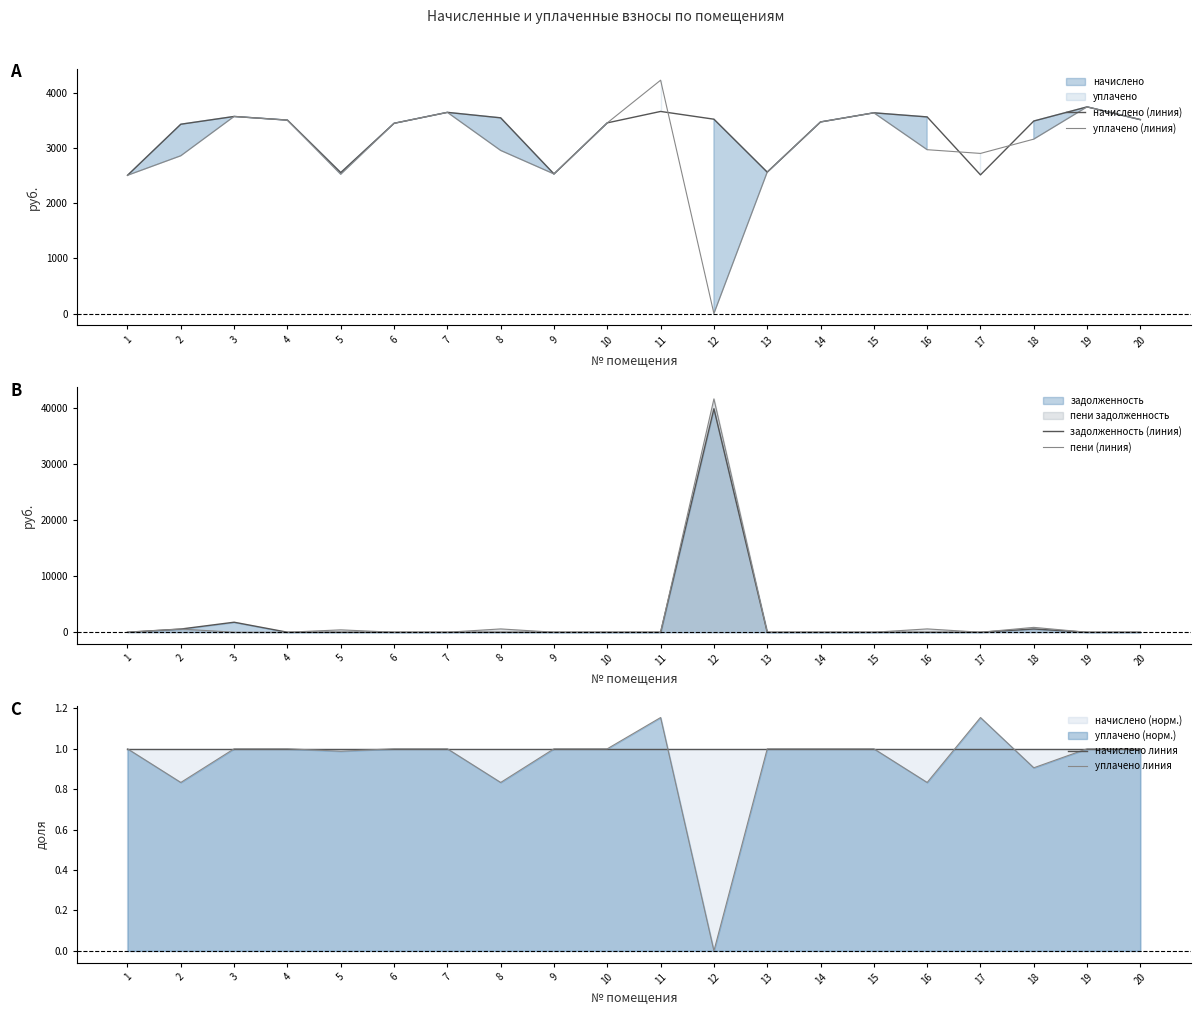

Between which two adjacent categories do начислено линия and уплачено линия first intersect?

11 and 12